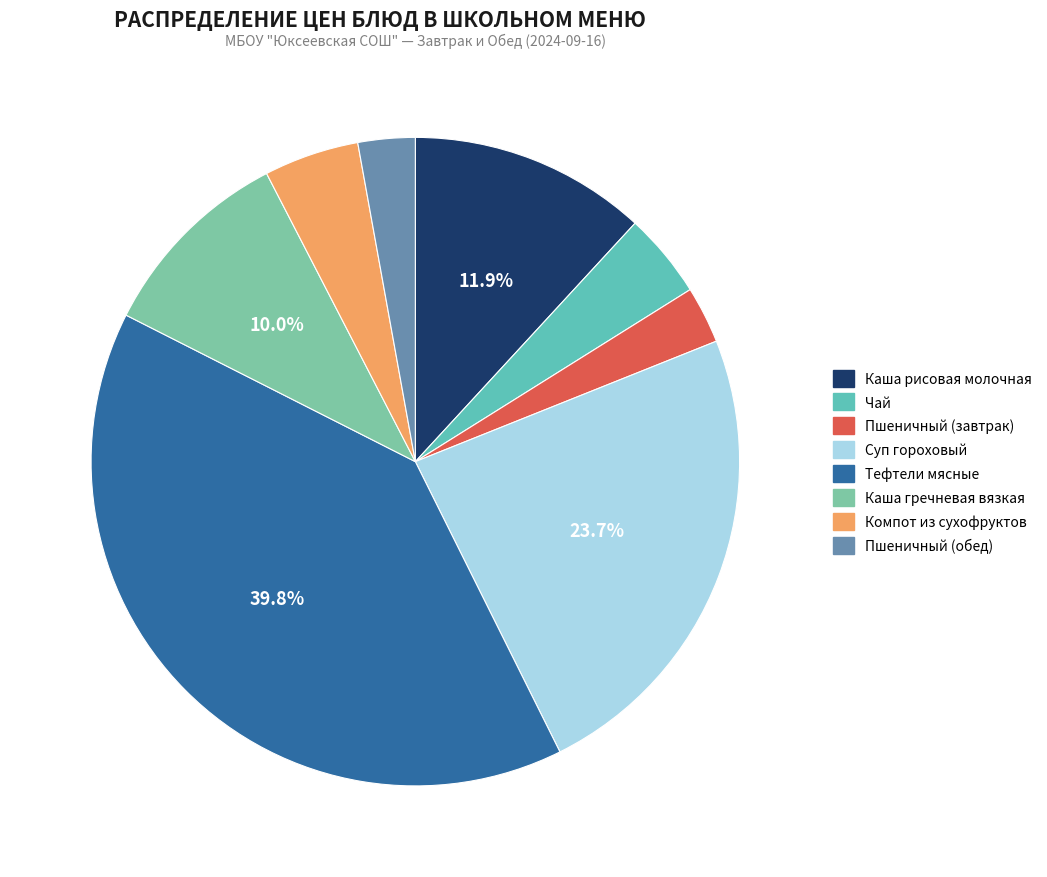

Which slice is the smallest?

Пшеничный (завтрак)